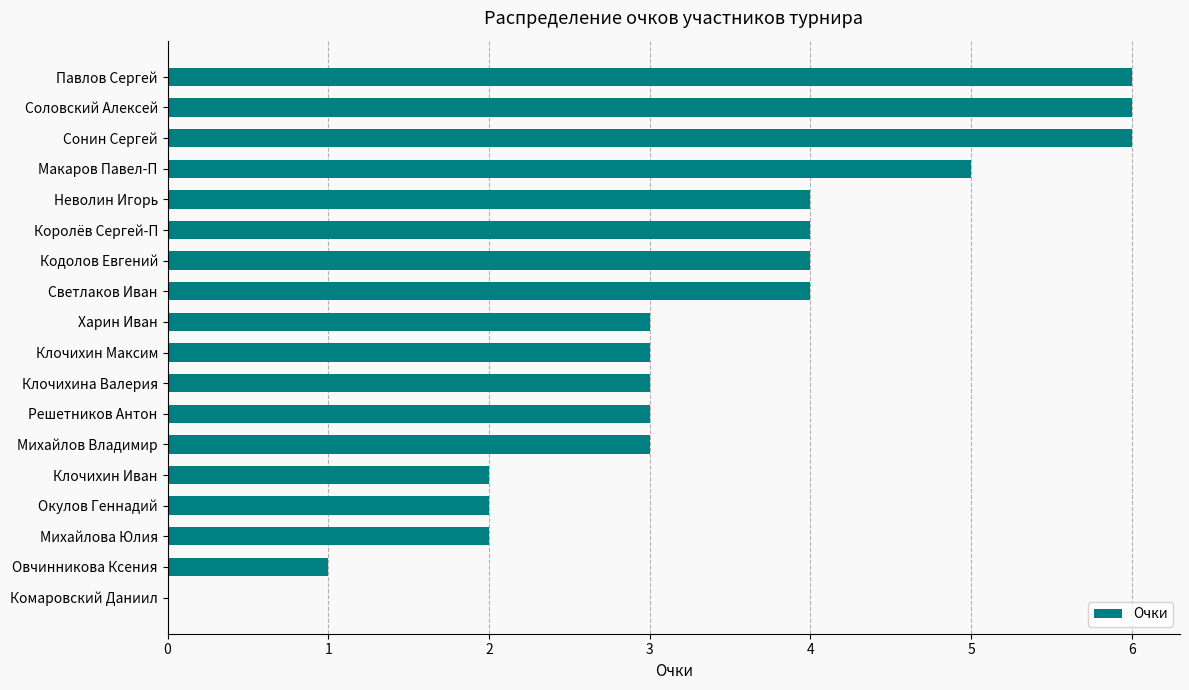

The chart shows a value of 4 at Неволин Игорь. True or false?

True